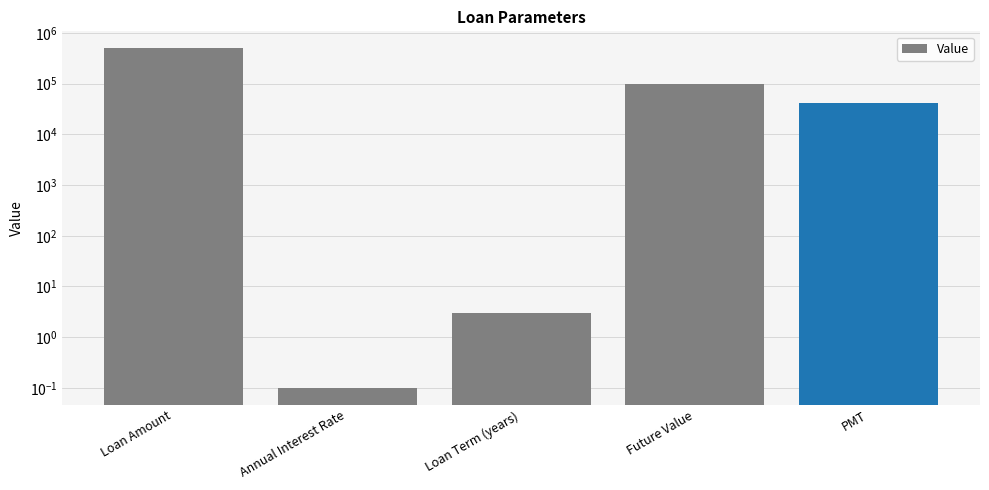

At which category does the chart reach its peak across all series?

Loan Amount